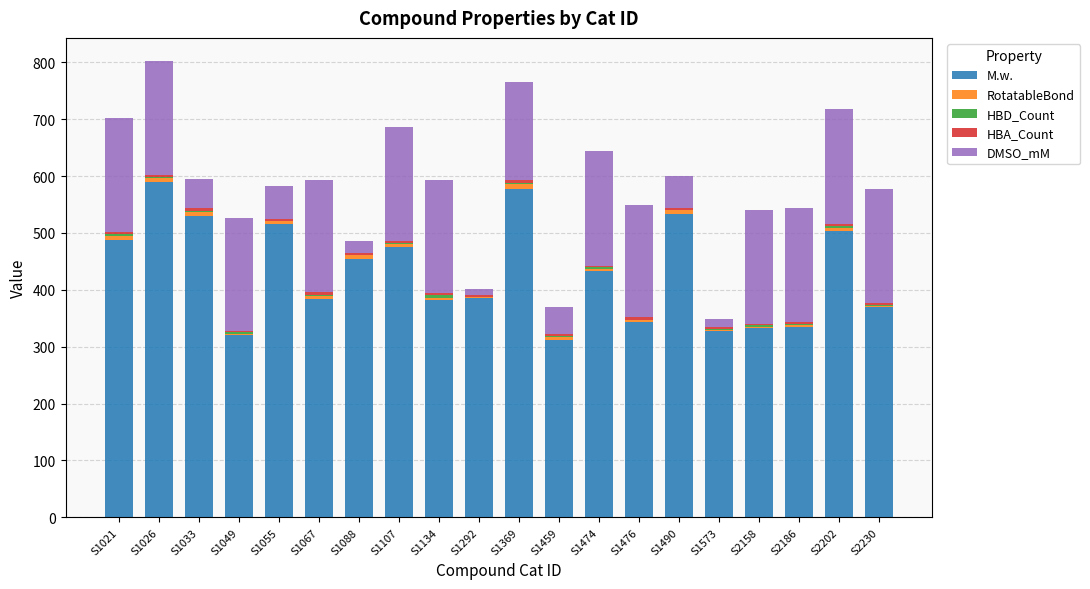

The value of M.w. at S1107 is 474.6. True or false?

True